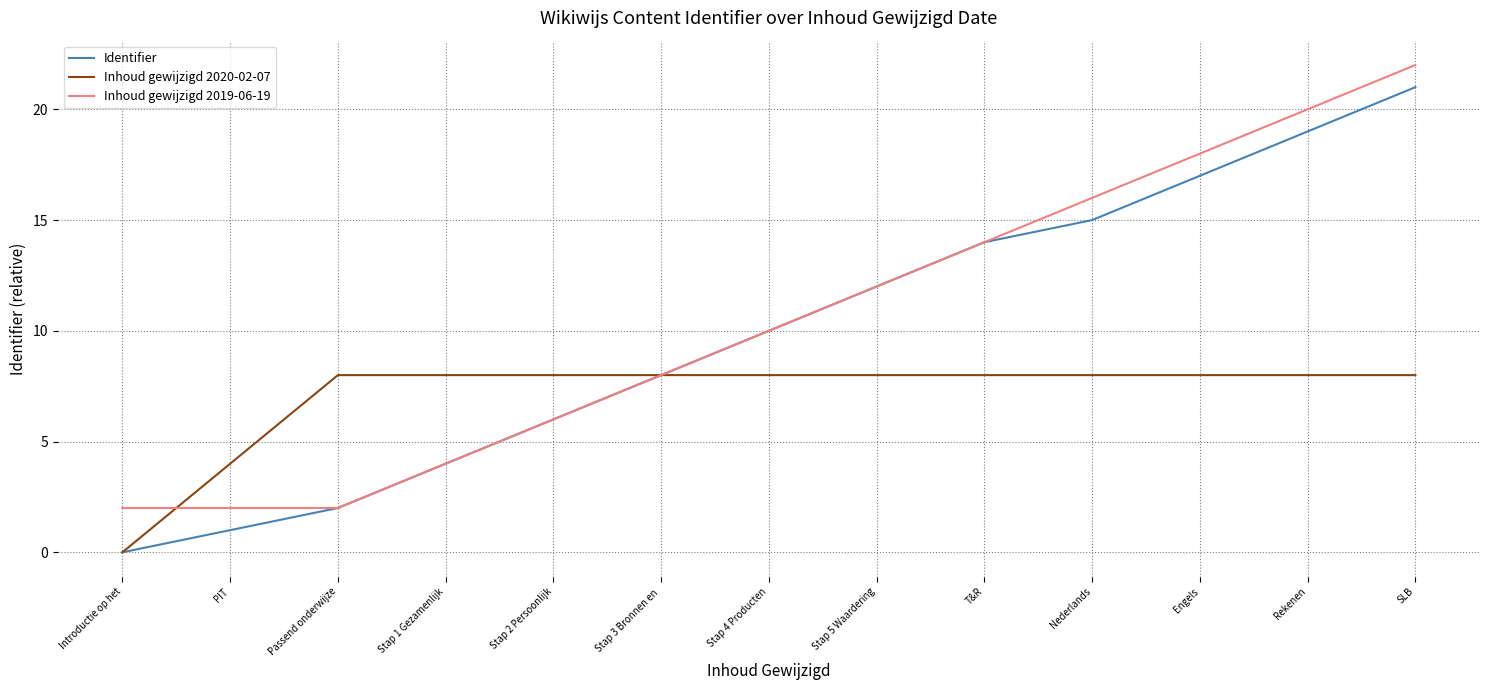

What is the sum of all Inhoud gewijzigd 2019-06-19 values?

136